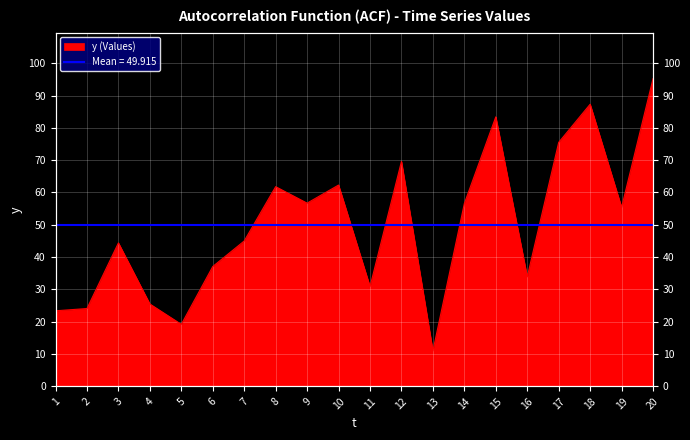

Which has a higher value, 17 or 15?

15